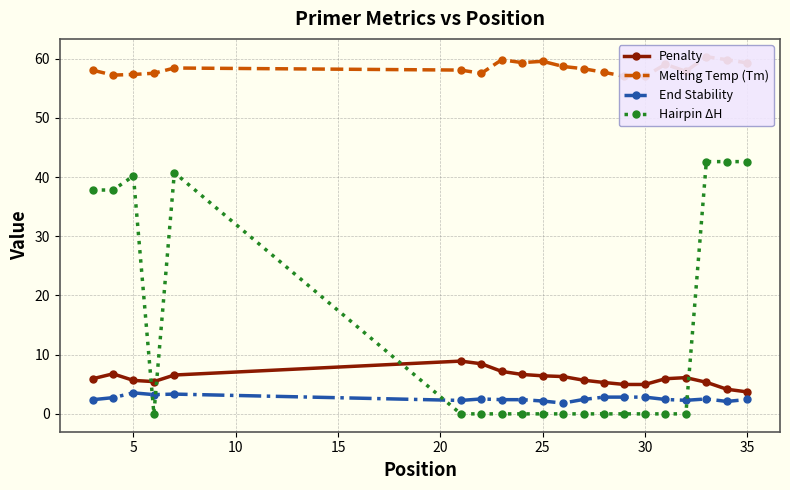

How many values in the End Stability series exceed 2?

19